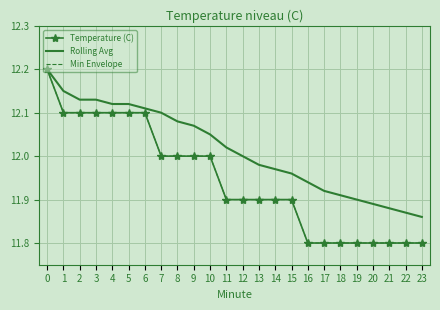

The value of Min Envelope at 16 is 3.1. True or false?

False